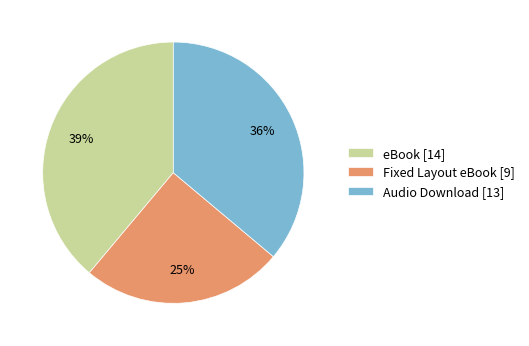

What is the largest slice in the pie chart?

eBook